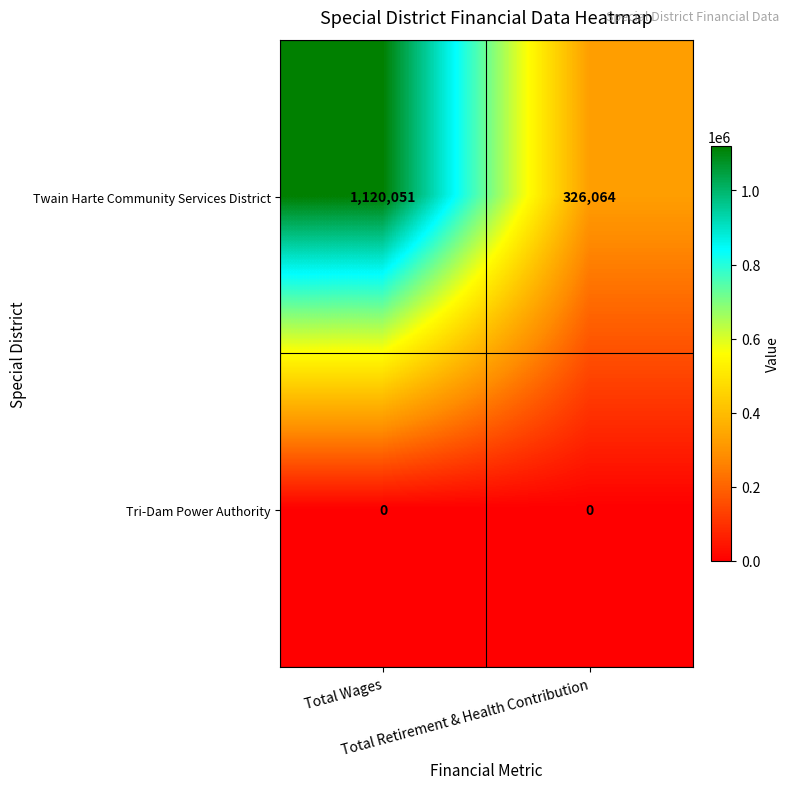

Which series has the largest range (max minus min)?

Twain Harte Community Services District